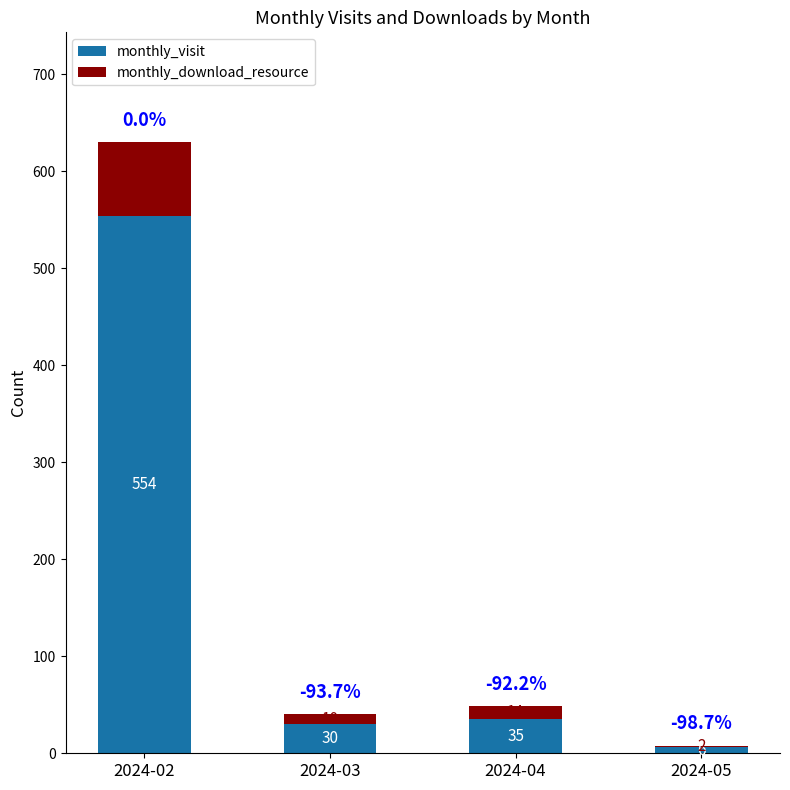

Is it true that monthly_visit equals 35 at 2024-04?

True